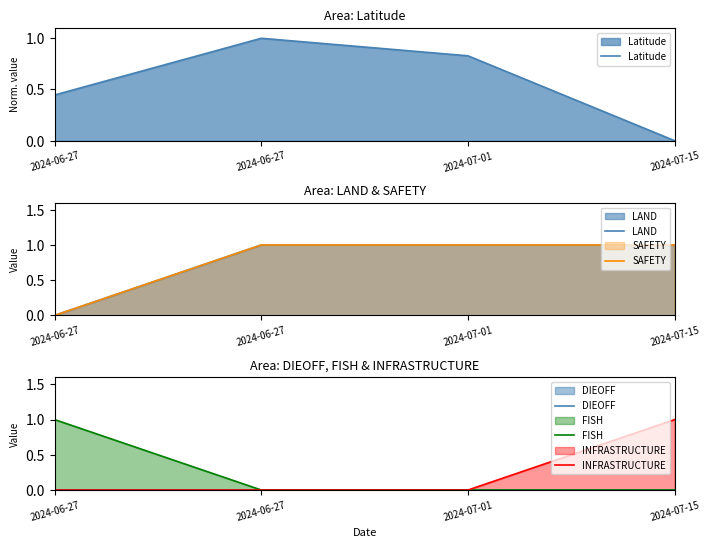

What is the total value across all series at 2024-06-27?

1.4